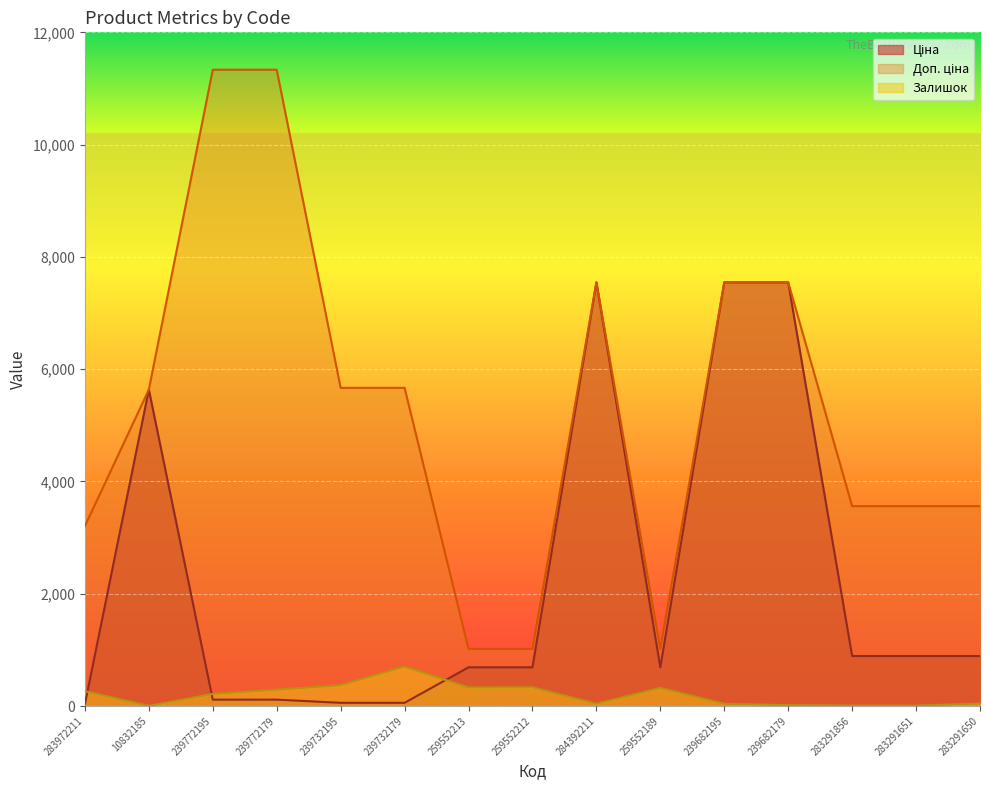

Reading right to left, transcribe all the data shown in this chart.

Ціна: 283291650=889.9	283291651=889.9	283291856=889.9	239682179=7545.9	239682195=7545.9	259552189=689.1	284392211=7545.9	259552212=689.1	259552213=689.1	239732179=56.7	239732195=56.7	239772179=113.3	239772195=113.3	10832185=5636.0	283972211=32.0
Доп. ціна: 283291650=3559.7	283291651=3559.7	283291856=3559.7	239682179=7545.9	239682195=7545.9	259552189=1017.8	284392211=7545.9	259552212=1017.8	259552213=1017.8	239732179=5667.0	239732195=5667.0	239772179=11334.0	239772195=11334.0	10832185=5636.0	283972211=3205.0
Залишок: 283291650=43.0	283291651=6.0	283291856=7.0	239682179=15.0	239682195=38.0	259552189=322.0	284392211=39.0	259552212=333.0	259552213=330.0	239732179=702.0	239732195=370.0	239772179=290.0	239772195=215.0	10832185=1.0	283972211=264.0